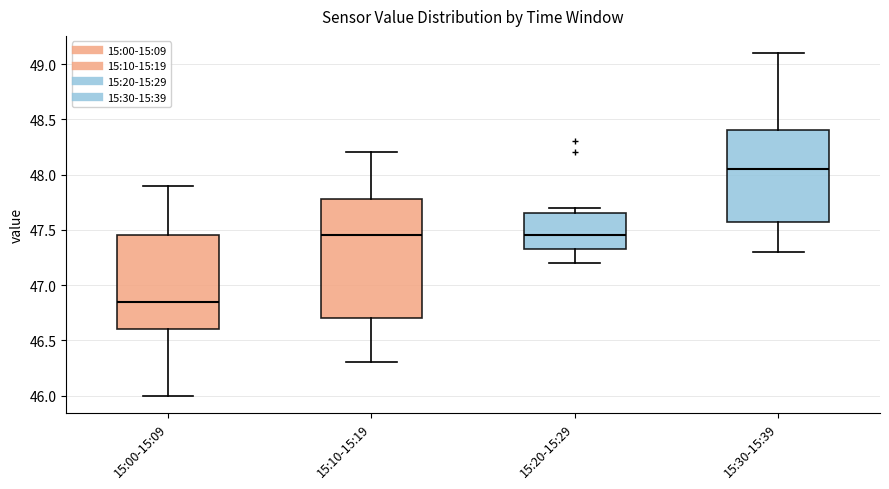

Comparing the boxes themselves (not the whiskers), which one is the tallest?

15:10-15:19